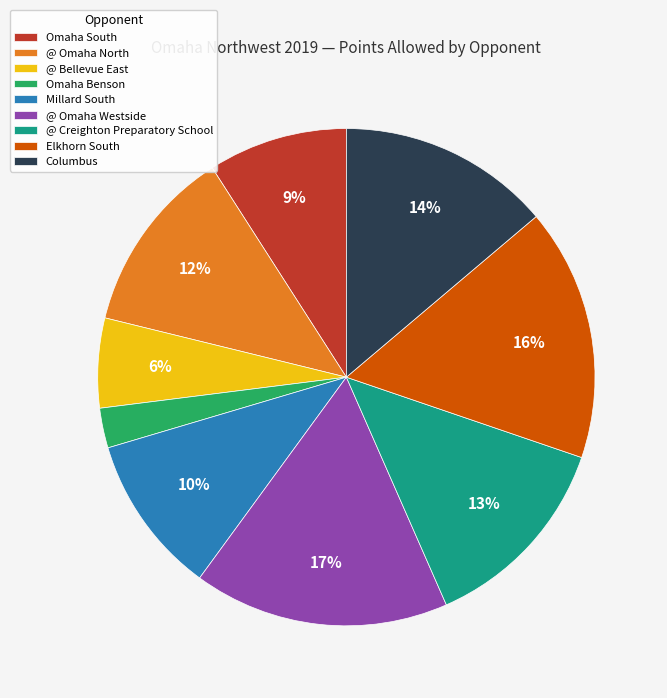

Which category has the smallest portion of the pie?

Omaha Benson